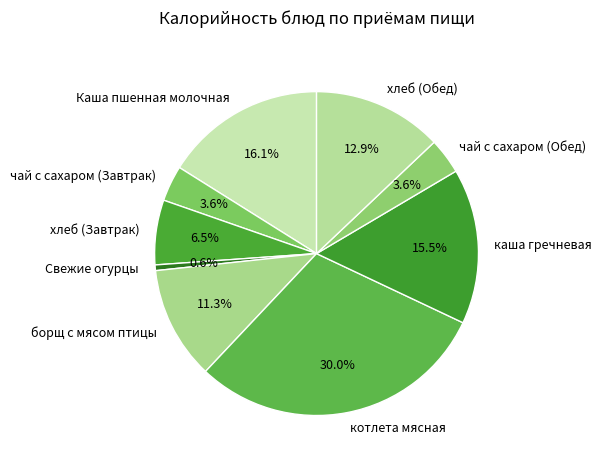

Which has a higher value, хлеб (Завтрак) or котлета мясная?

котлета мясная